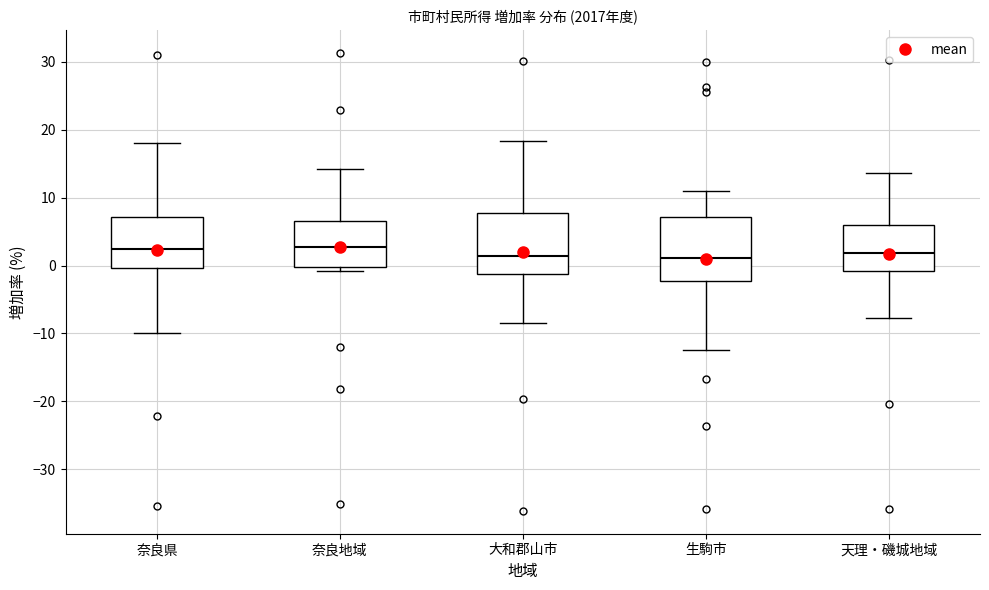

Reading left to right, transcribe this box plot: for each box, give where its median line is, the range the box spans, and where its two whiskers end, as read against the y-axis. The values are not printed on the chart, so give them approximately, as read against the axis.

奈良県: median 2, box 0 to 7, whiskers -10 to 18
奈良地域: median 3, box 0 to 7, whiskers -1 to 14
大和郡山市: median 1, box -1 to 8, whiskers -9 to 18
生駒市: median 1, box -2 to 7, whiskers -12 to 11
天理・磯城地域: median 2, box -1 to 6, whiskers -8 to 14